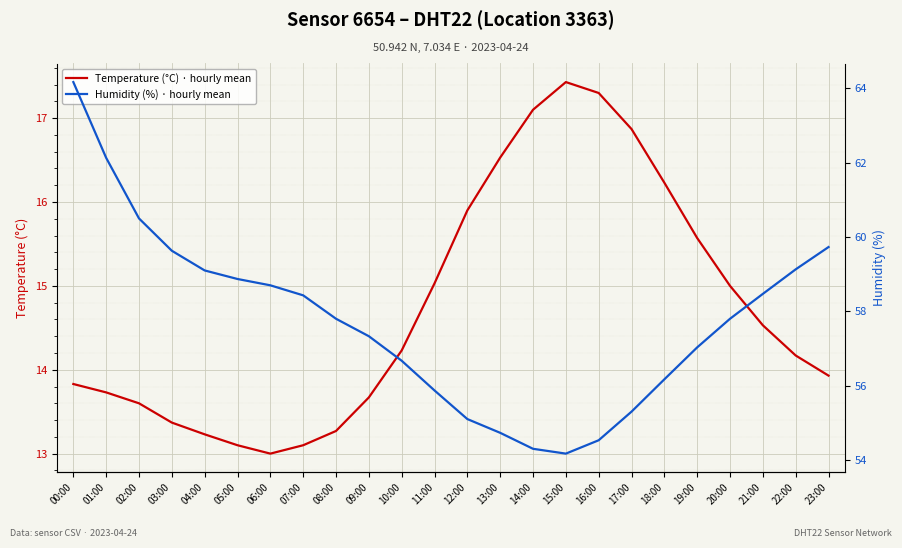

True or false: Temperature (°C) · hourly mean and Humidity (%) · hourly mean intersect in this chart.

False